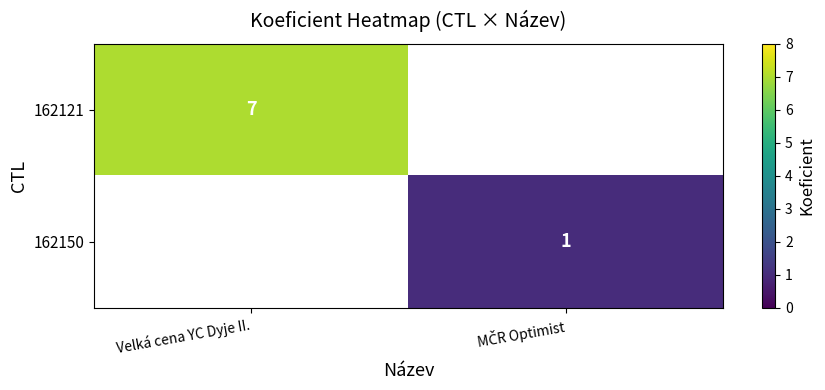

The value of 162121 at Velká cena YC Dyje II. is 7. True or false?

True